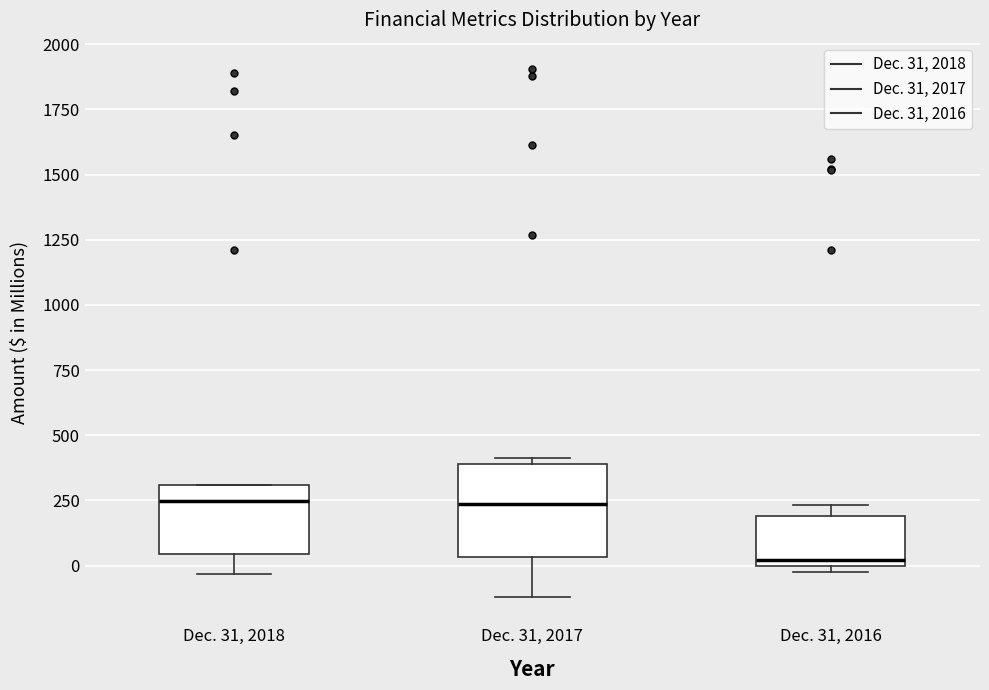

Where does the lower whisker of the box for Dec. 31, 2018 end on the y-axis? The values are not printed on the chart, so give them approximately, as read against the axis.

-50